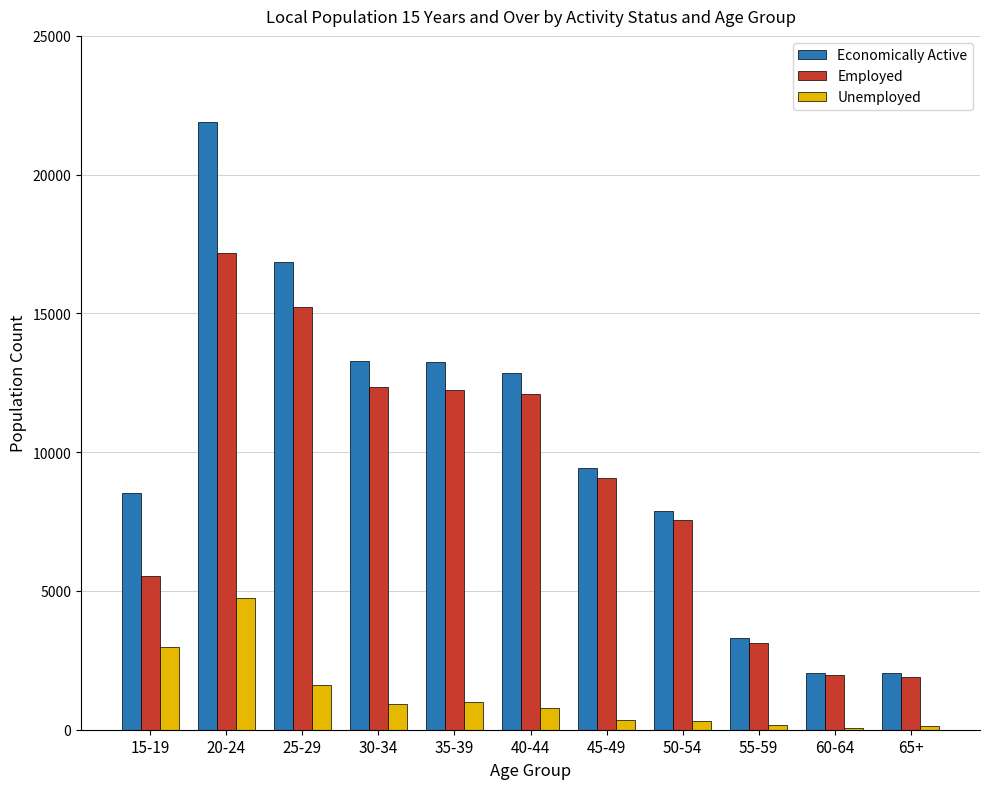

What is the approximate value of Economically Active at 65+?

2030.0